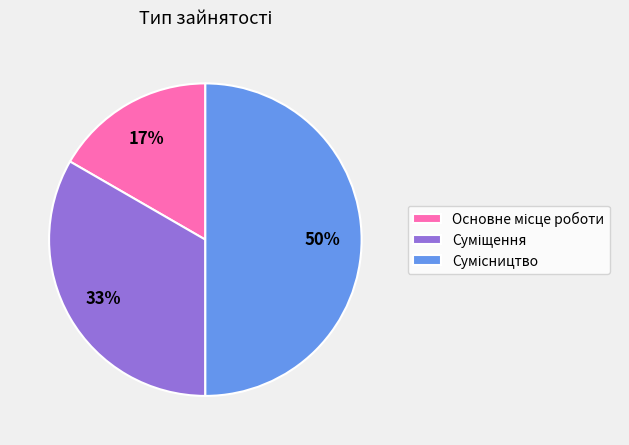

To the nearest percent, what is the average slice percentage?

33%